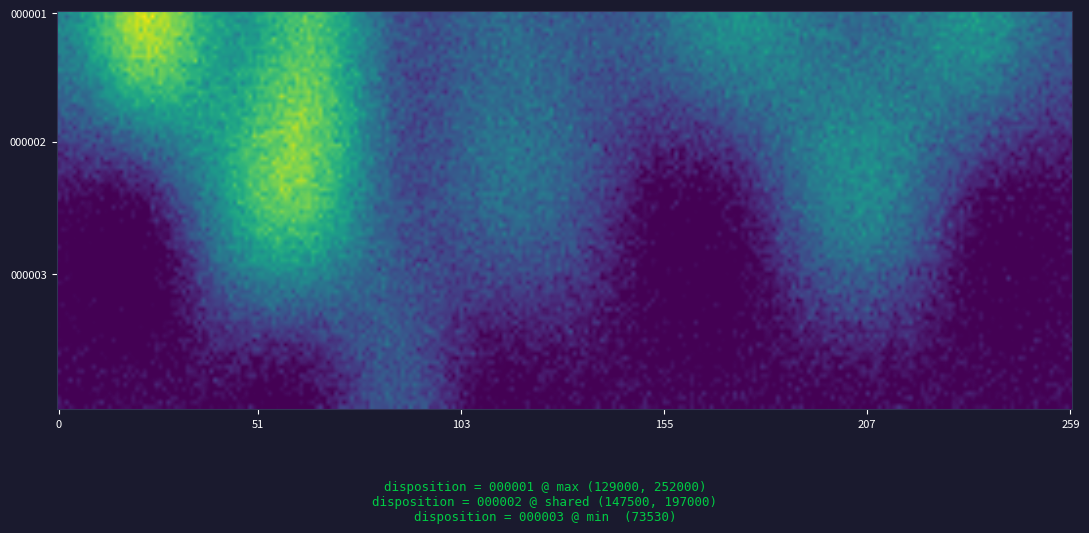

At which label is 000003 closest to 36765?

13